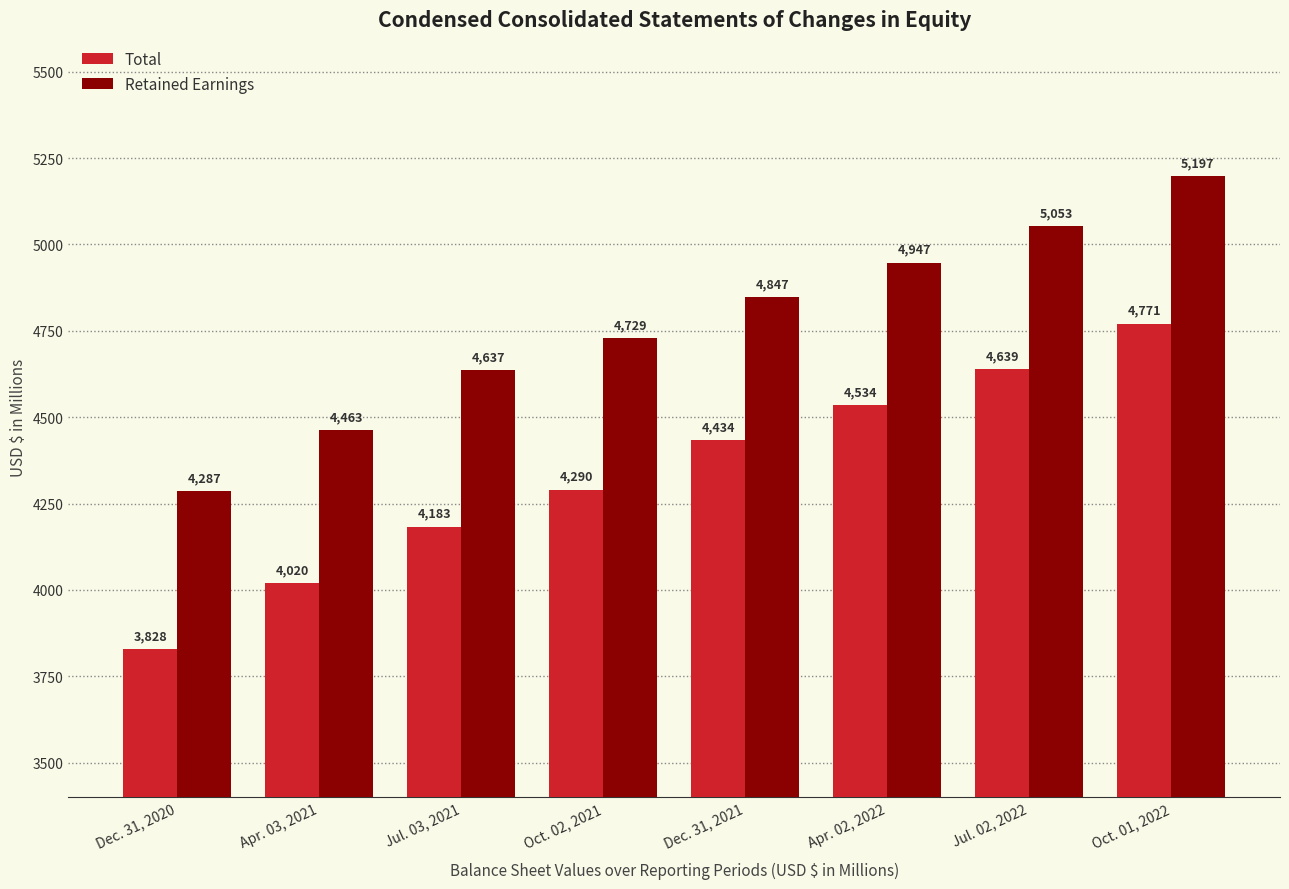

Reading left to right, transcribe all the data shown in this chart.

Total: 3828	4020	4183	4290	4434	4534	4639	4771
Retained Earnings: 4287	4463	4637	4729	4847	4947	5053	5197